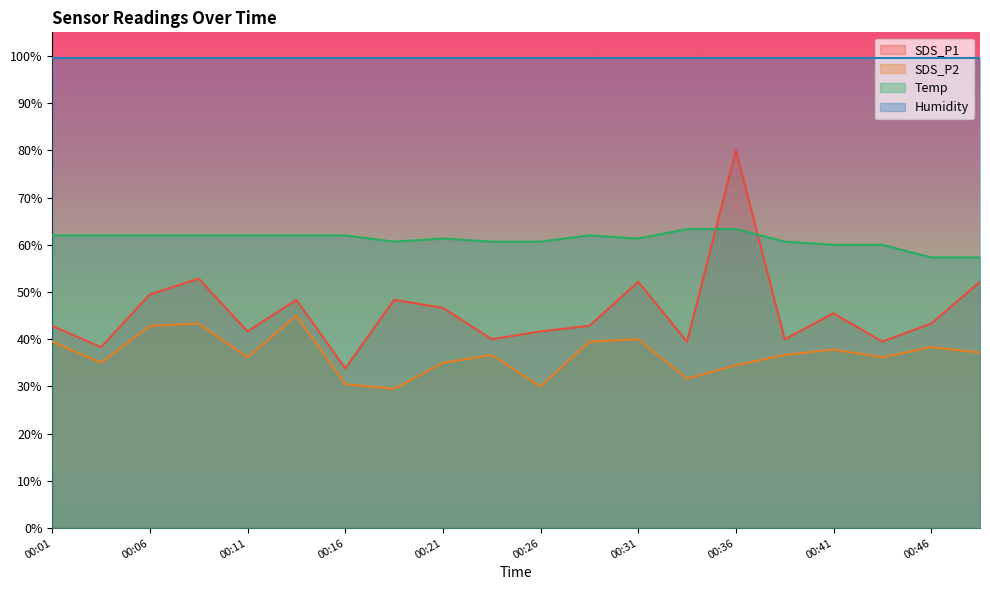

What is the approximate value of SDS_P1 at 00:16?

33.8